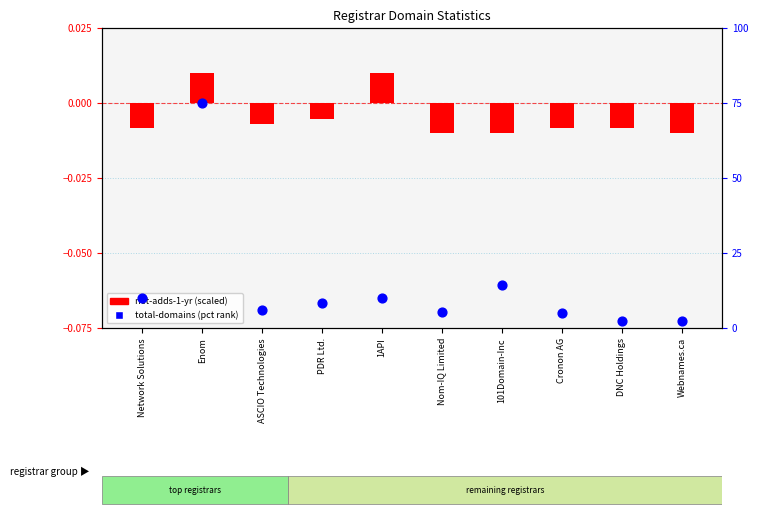

Which series contains the lowest Y value?

net-adds-1-yr